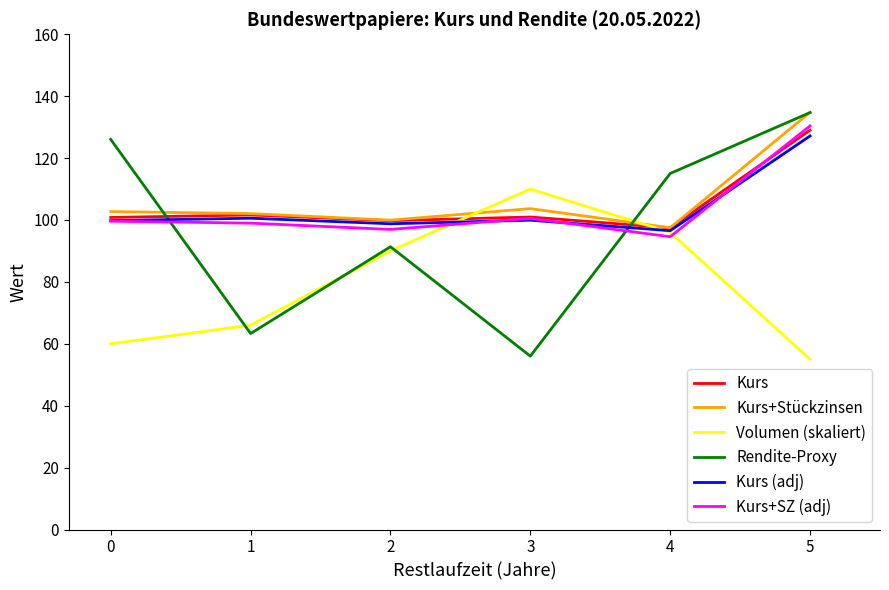

What is the maximum value for Kurs+SZ (adj)?

130.4